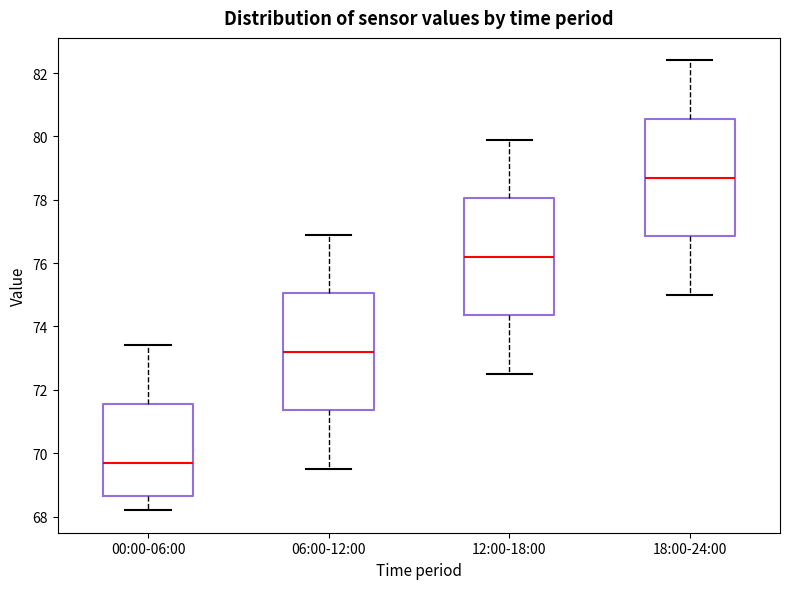

Which box's median line is the lowest?

00:00-06:00